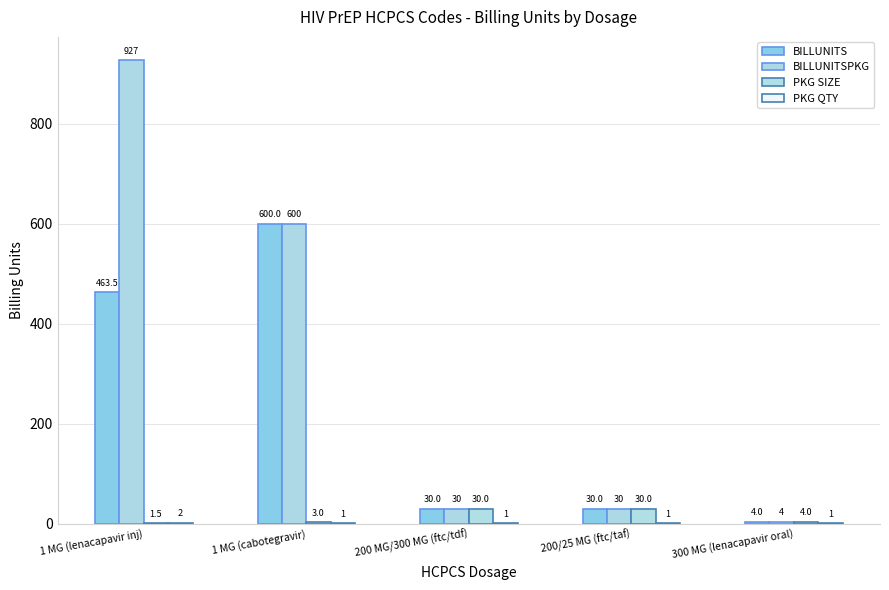

Count the number of data series in this chart.

4